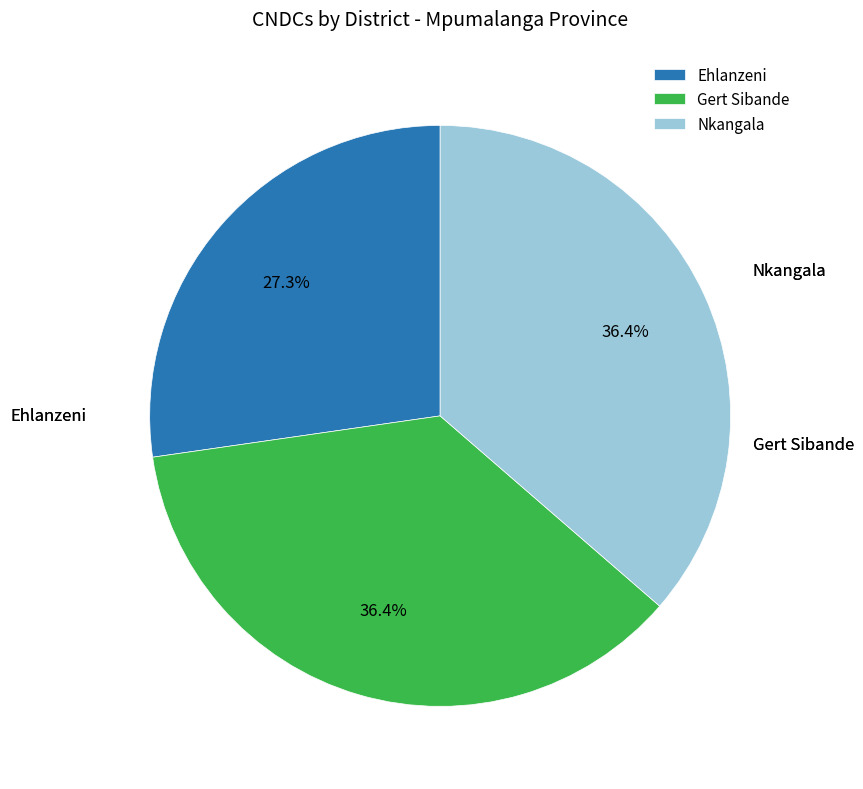

What portion of the pie excludes Ehlanzeni?

72.7%